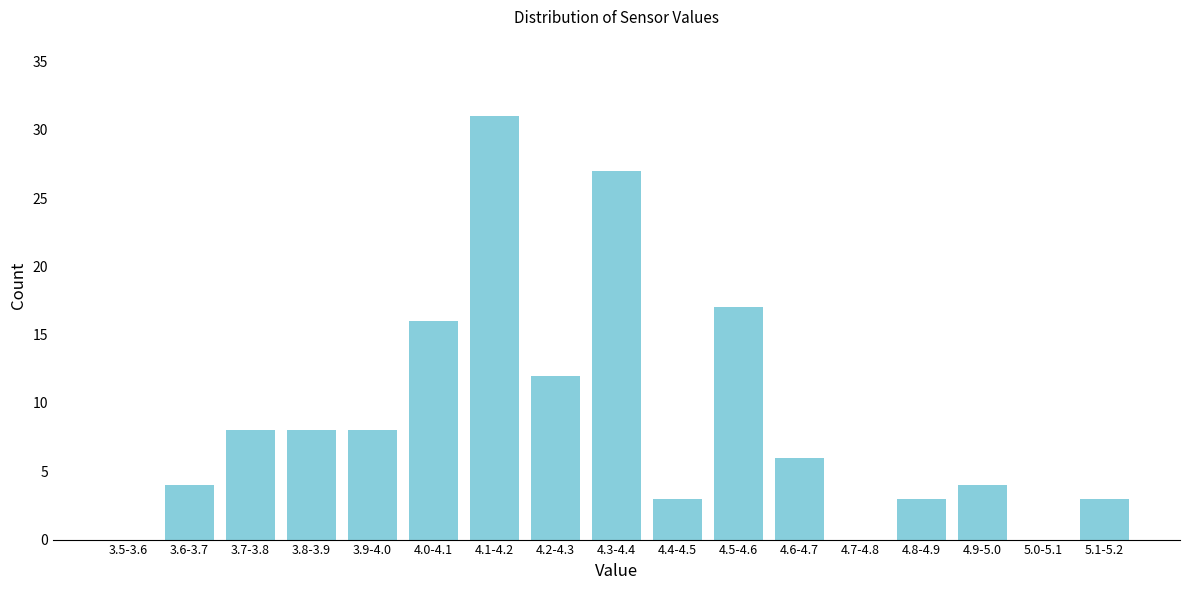

Reading left to right, transcribe all the data shown in this chart.

3.5-3.6=0	3.6-3.7=4	3.7-3.8=8	3.8-3.9=8	3.9-4.0=8	4.0-4.1=16	4.1-4.2=31	4.2-4.3=12	4.3-4.4=27	4.4-4.5=3	4.5-4.6=17	4.6-4.7=6	4.7-4.8=0	4.8-4.9=3	4.9-5.0=4	5.0-5.1=0	5.1-5.2=3